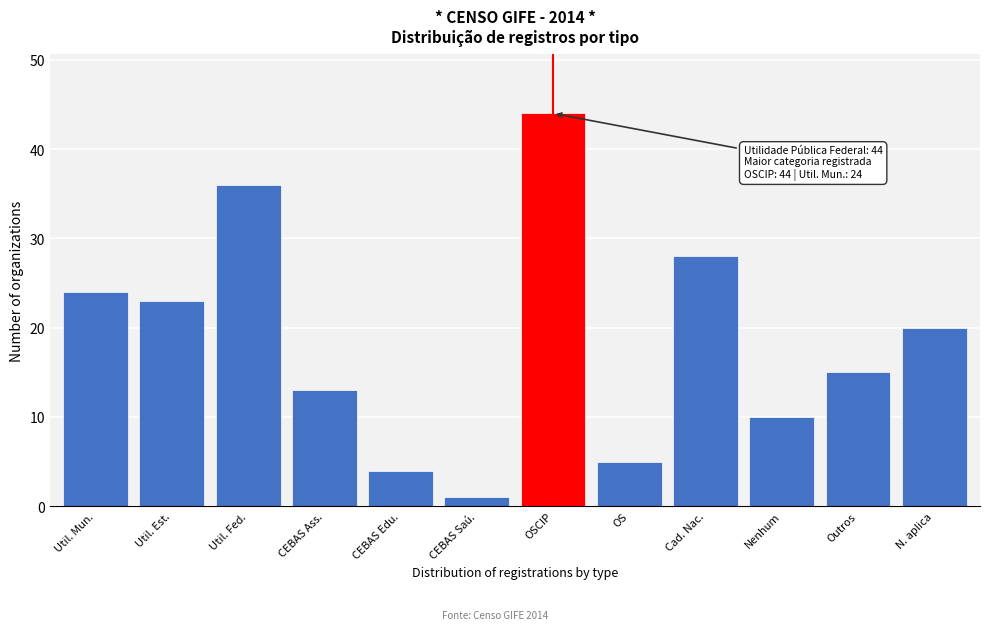

Reading left to right, transcribe all the data shown in this chart.

Util. Mun.=24	Util. Est.=23	Util. Fed.=36	CEBAS Ass.=13	CEBAS Edu.=4	CEBAS Saú.=1	OSCIP=44	OS=5	Cad. Nac.=28	Nenhum=10	Outros=15	N. aplica=20